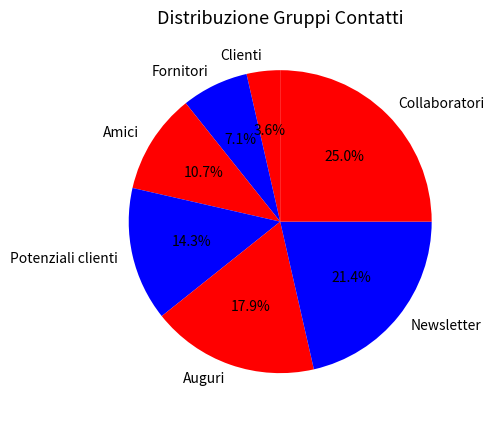

To the nearest percent, what is the difference between the largest and smallest slice percentages?

21%